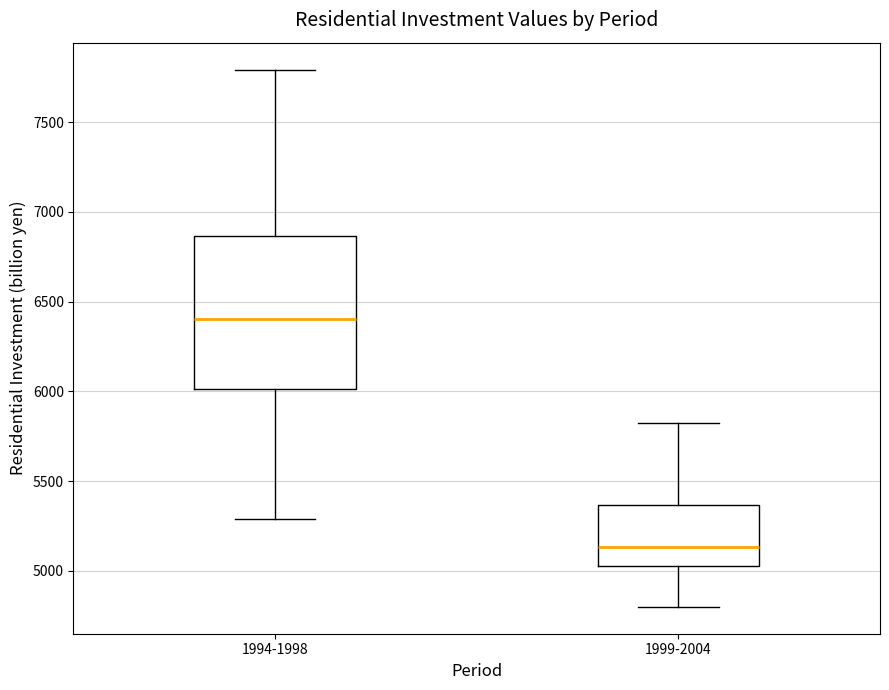

Where is the lower edge of the box for 1994-1998 on the y-axis? The values are not printed on the chart, so give them approximately, as read against the axis.

6000